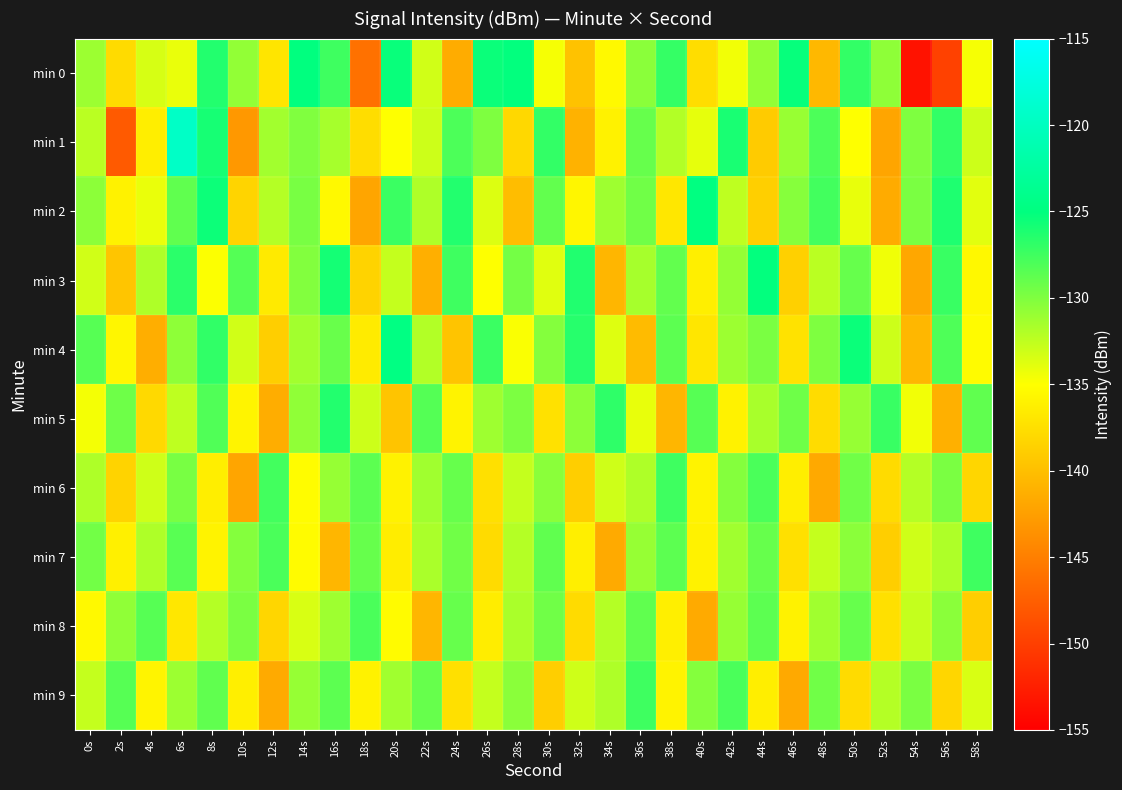

What is the total value across all series at 24s?

-1323.6